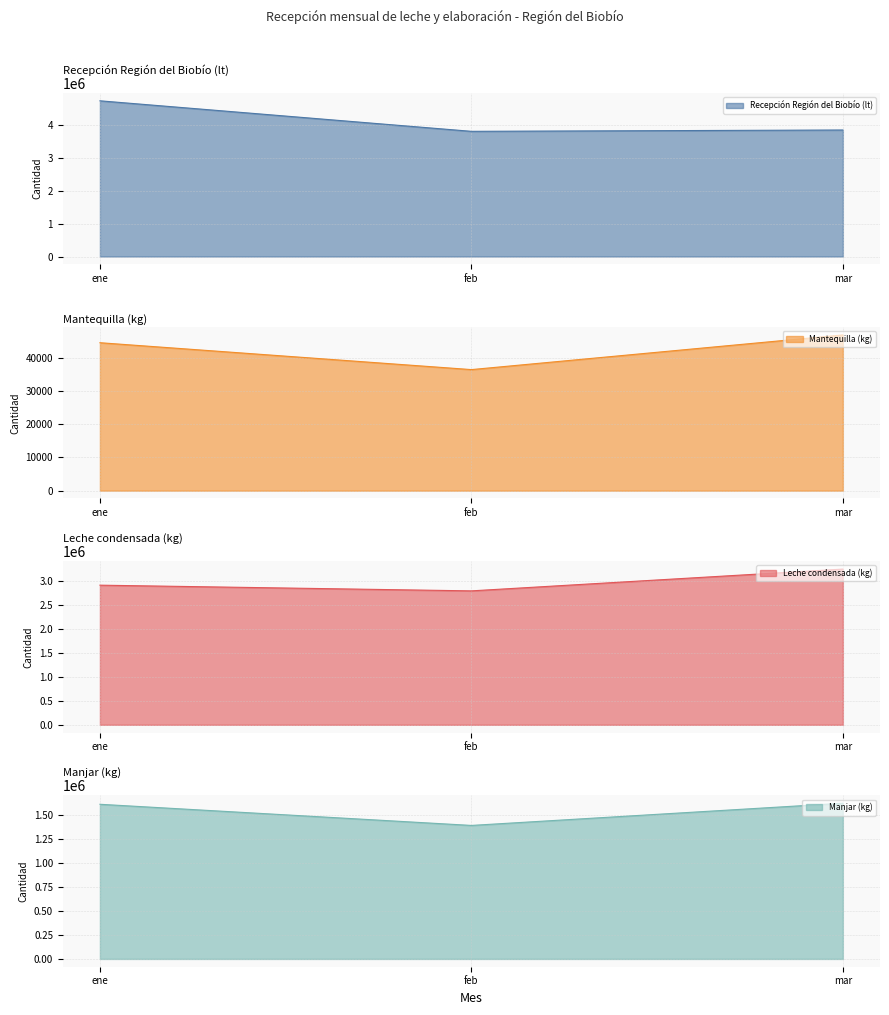

What is the label of the 1st point from the right?

mar